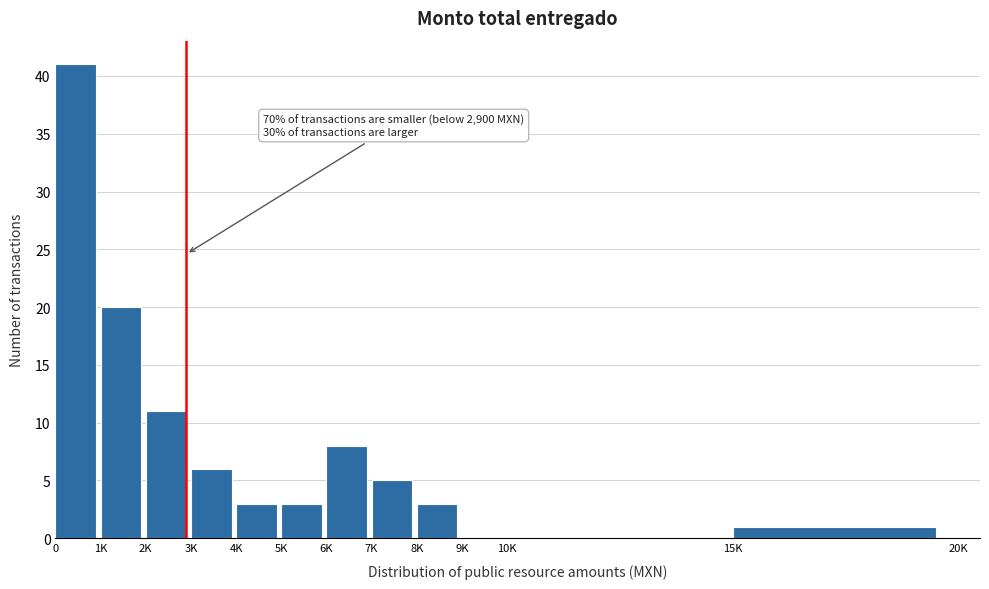

Reading left to right, extract all data points from this chart.

0=41	1K=20	2K=11	3K=6	4K=3	5K=3	6K=8	7K=5	8K=3	9K=0	10K=0	15K=1